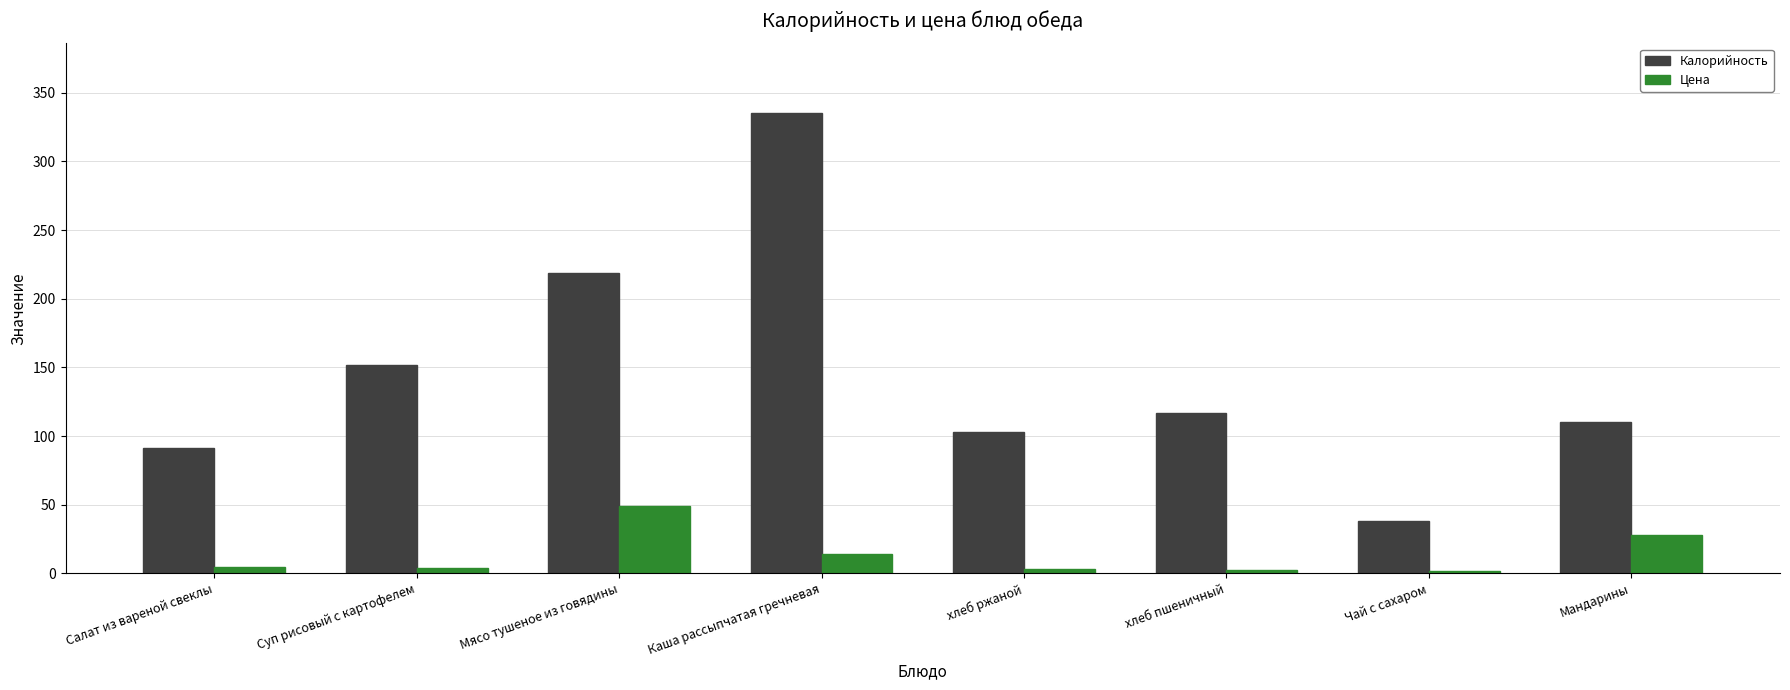

Read the Цена value at Каша рассыпчатая гречневая.

13.9